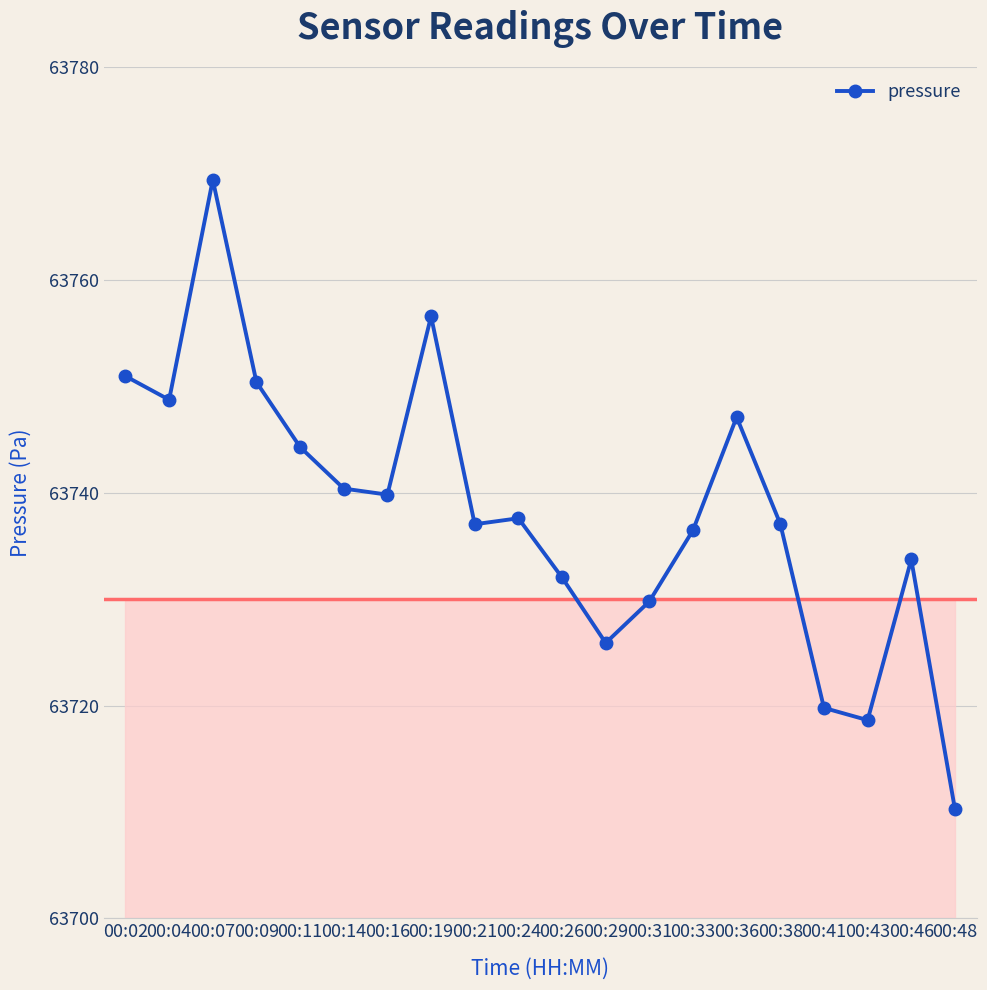

What is the change in value from 00:04 to 00:26?

-16.7